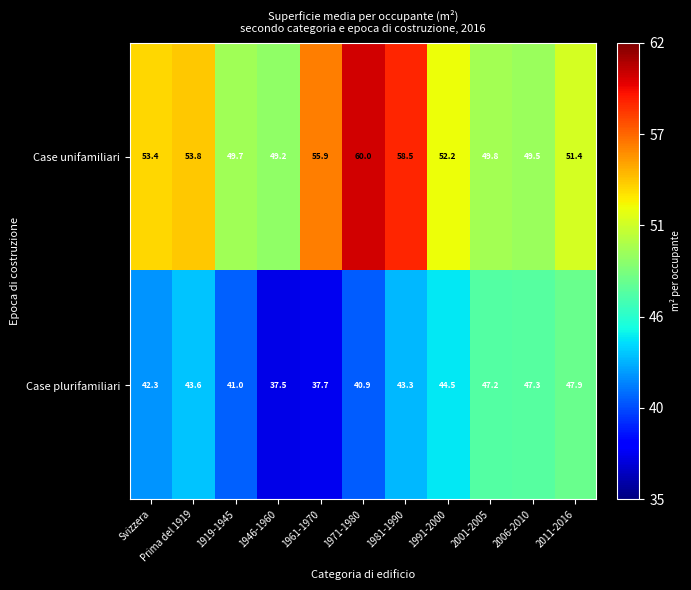

True or false: Case plurifamiliari has a value of 23.9 at 2001-2005.

False